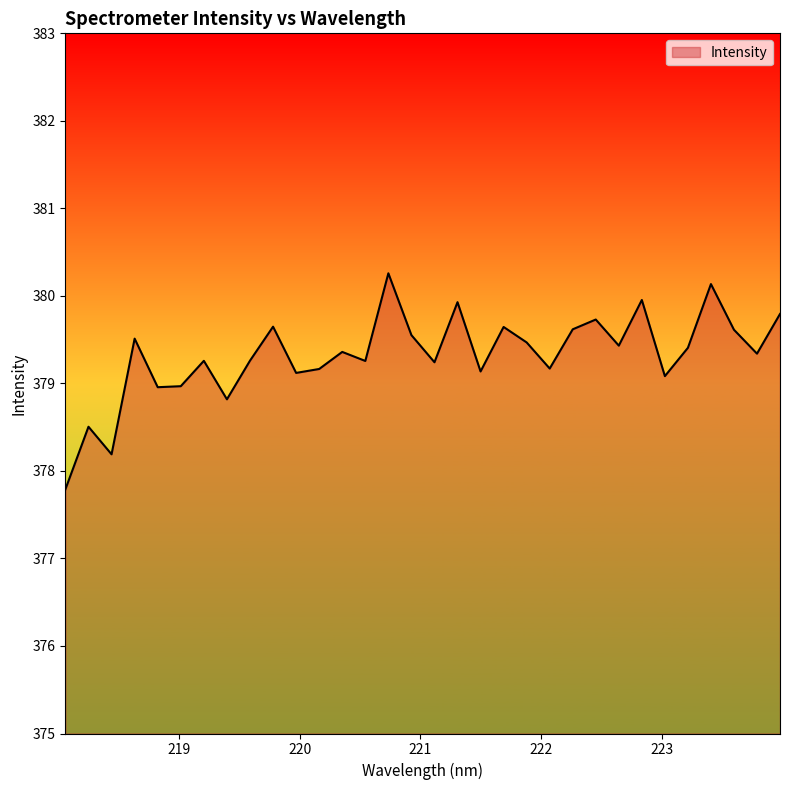

What is the maximum value shown in the chart?

380.3